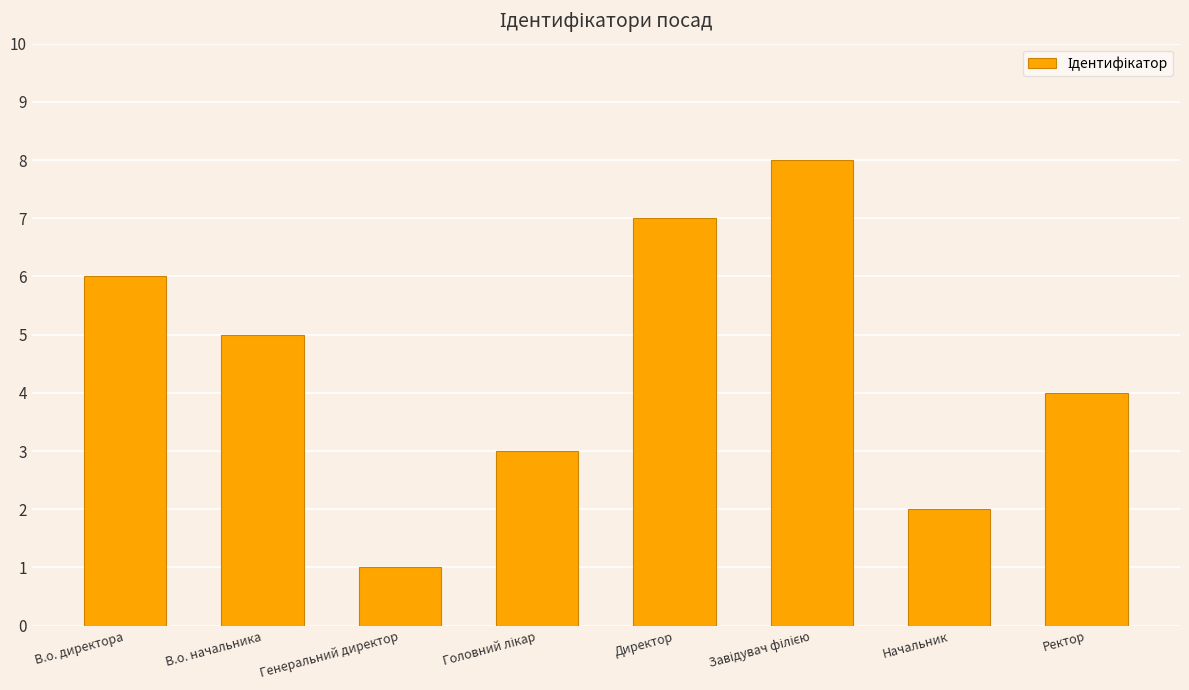

How many categories are shown in the chart?

8